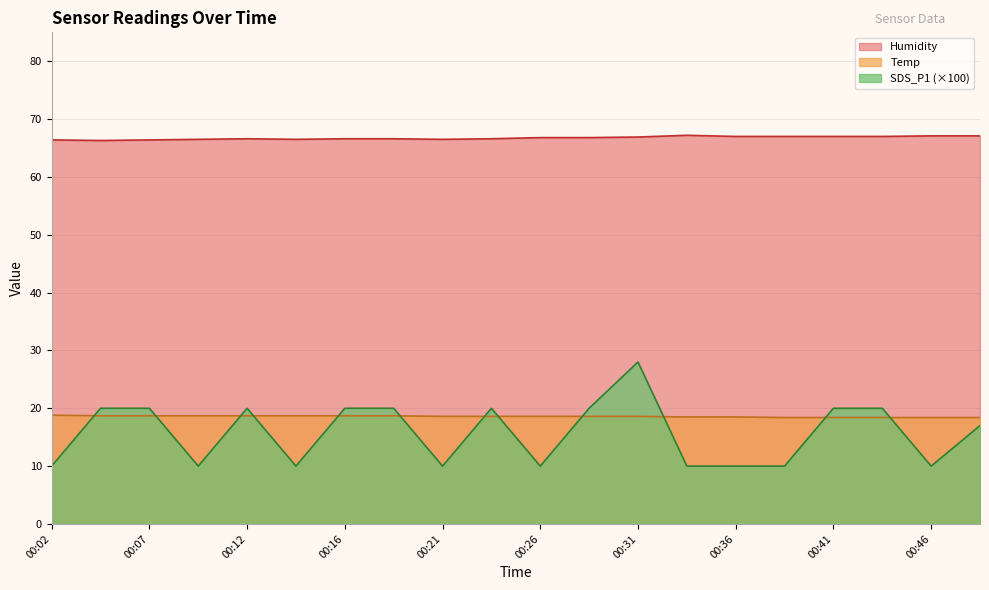

The value of SDS_P1 at 00:41 is 11.8. True or false?

False